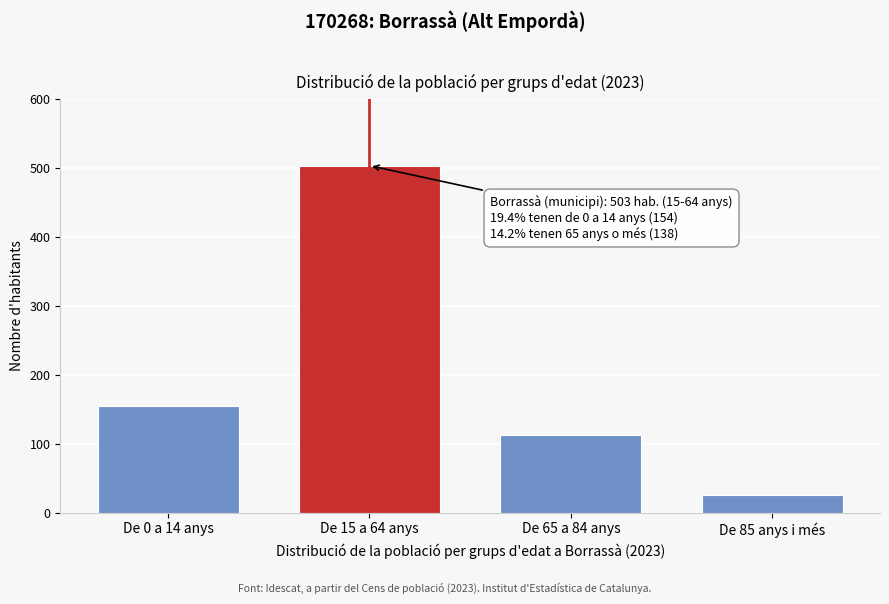

Reading right to left, what are all the values shown in this chart?

De 85 anys i més=25	De 65 a 84 anys=113	De 15 a 64 anys=503	De 0 a 14 anys=154